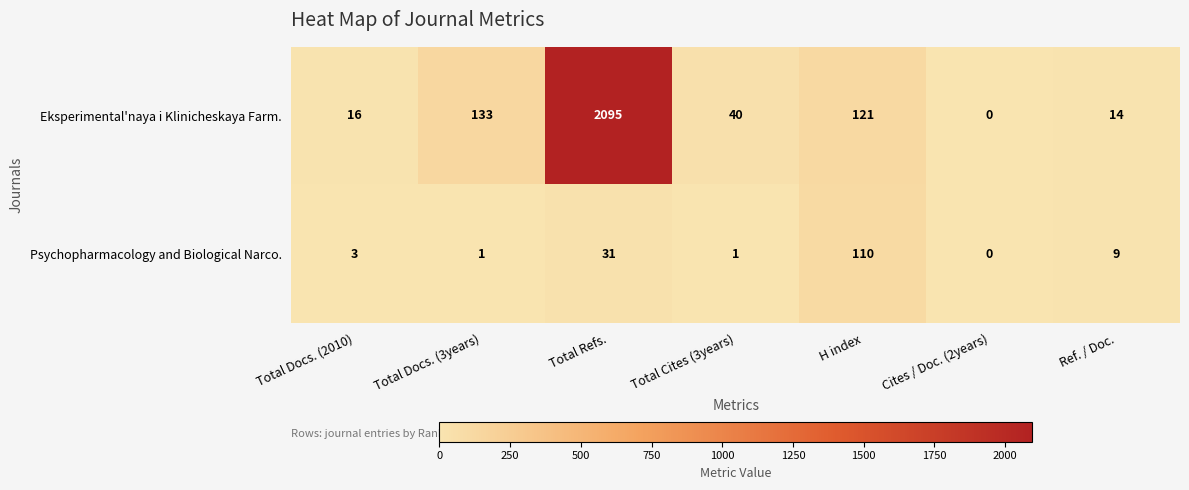

Reading right to left, transcribe all the data shown in this chart.

Eksperimental'naya i Klinicheskaya Farm.: Ref. / Doc.=14	Cites / Doc. (2years)=0	H index=121	Total Cites (3years)=40	Total Refs.=2095	Total Docs. (3years)=133	Total Docs. (2010)=16
Psychopharmacology and Biological Narco.: Ref. / Doc.=9	Cites / Doc. (2years)=0	H index=110	Total Cites (3years)=1	Total Refs.=31	Total Docs. (3years)=1	Total Docs. (2010)=3